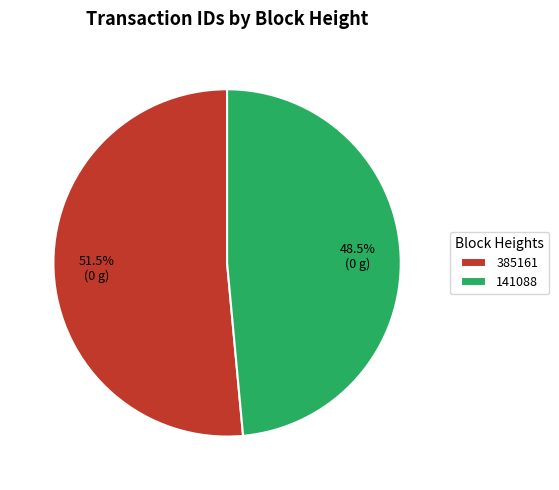

How many segments does this pie chart have?

2